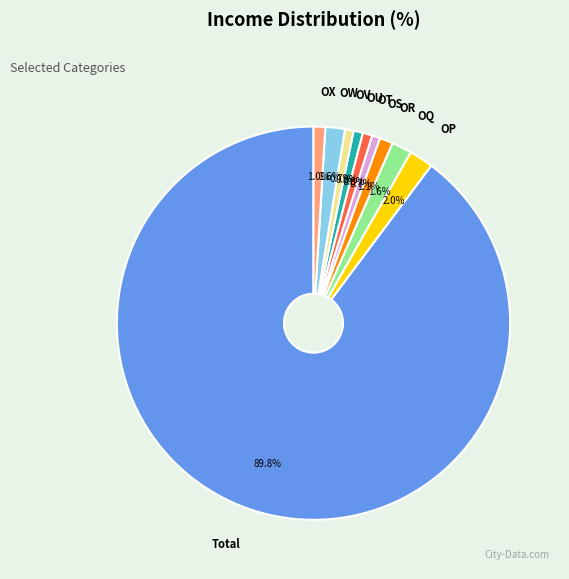

Which slice represents more than half of the pie?

Total